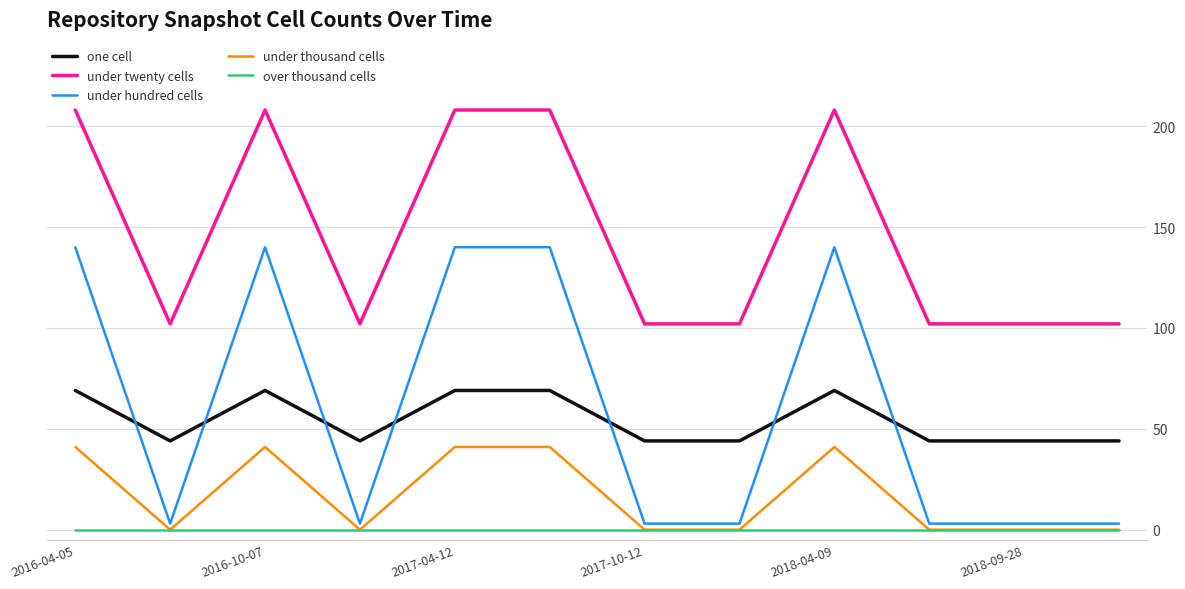

What is the maximum value for under thousand cells?

41